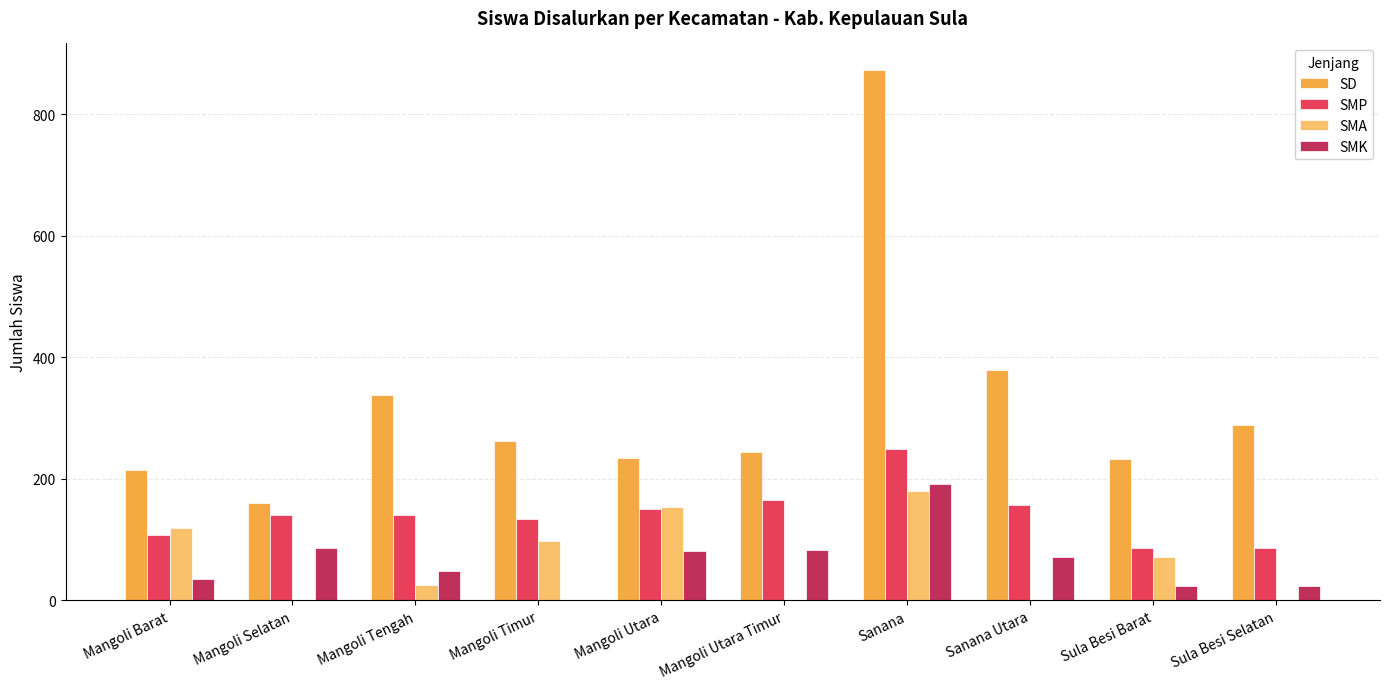

Which series changed the most between Sanana Utara and Sula Besi Selatan?

SD